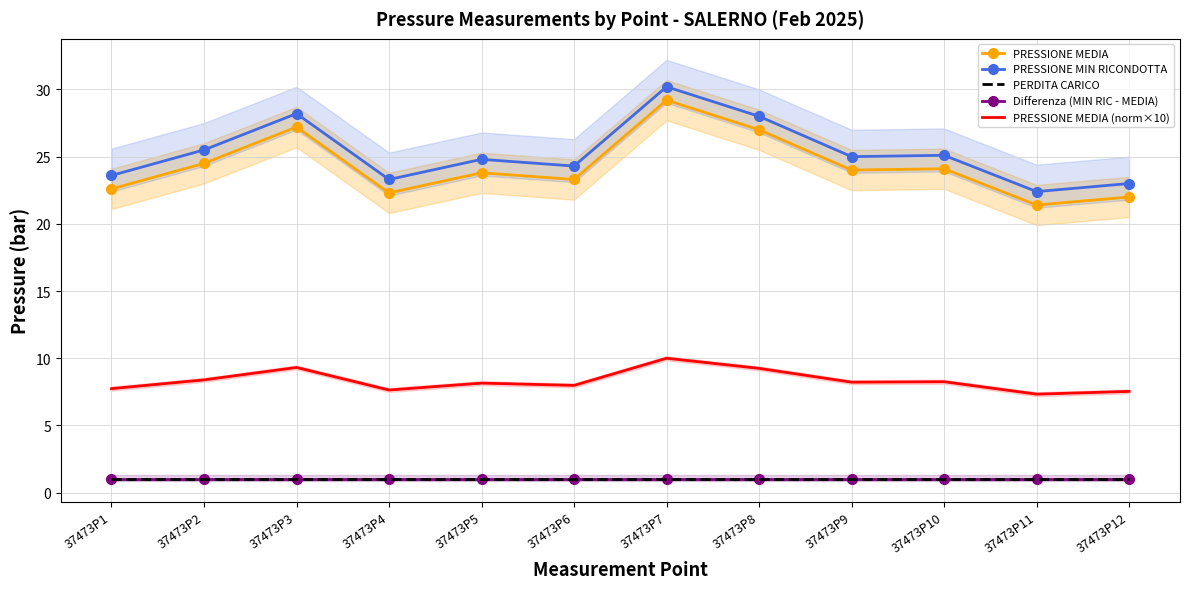

What is the minimum value shown in the chart?

1.0